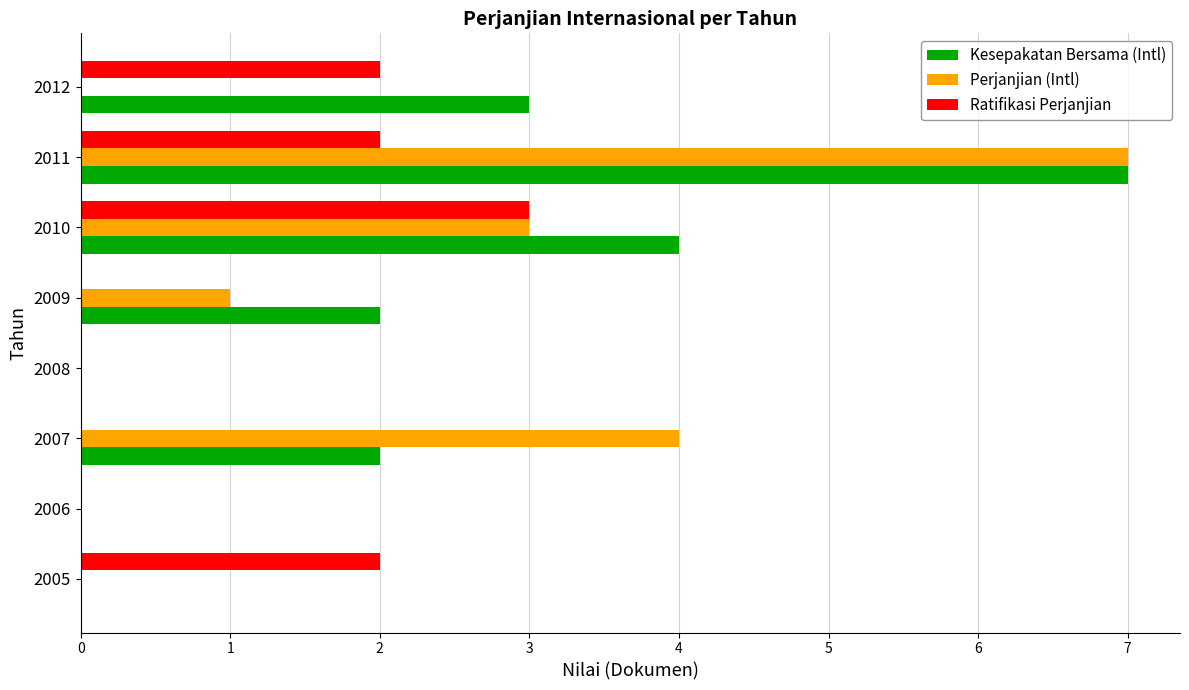

What is the maximum value for Ratifikasi Perjanjian?

3